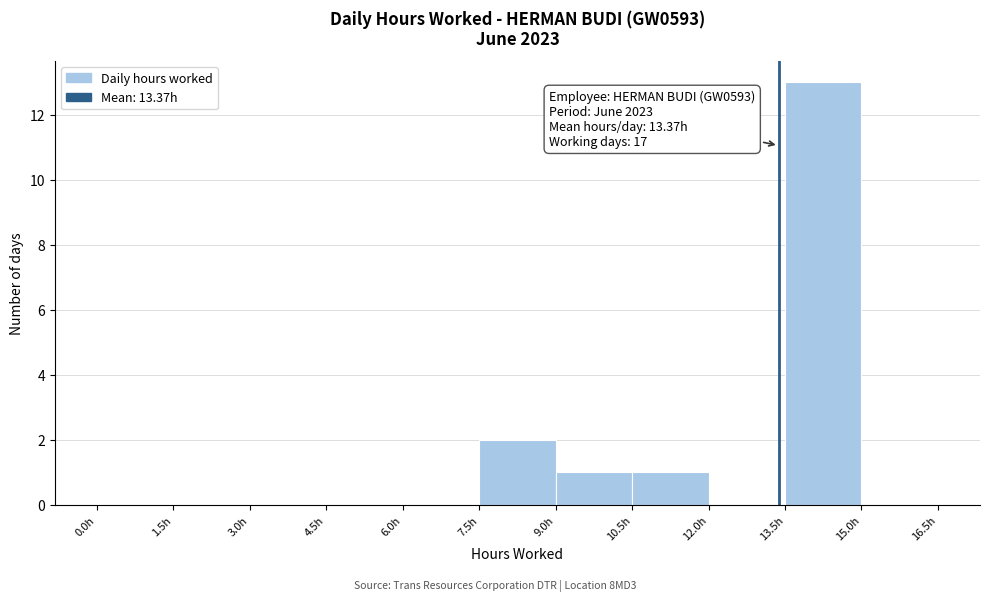

Over which range of the x-axis is the bar tallest?

13.5 to 15.0